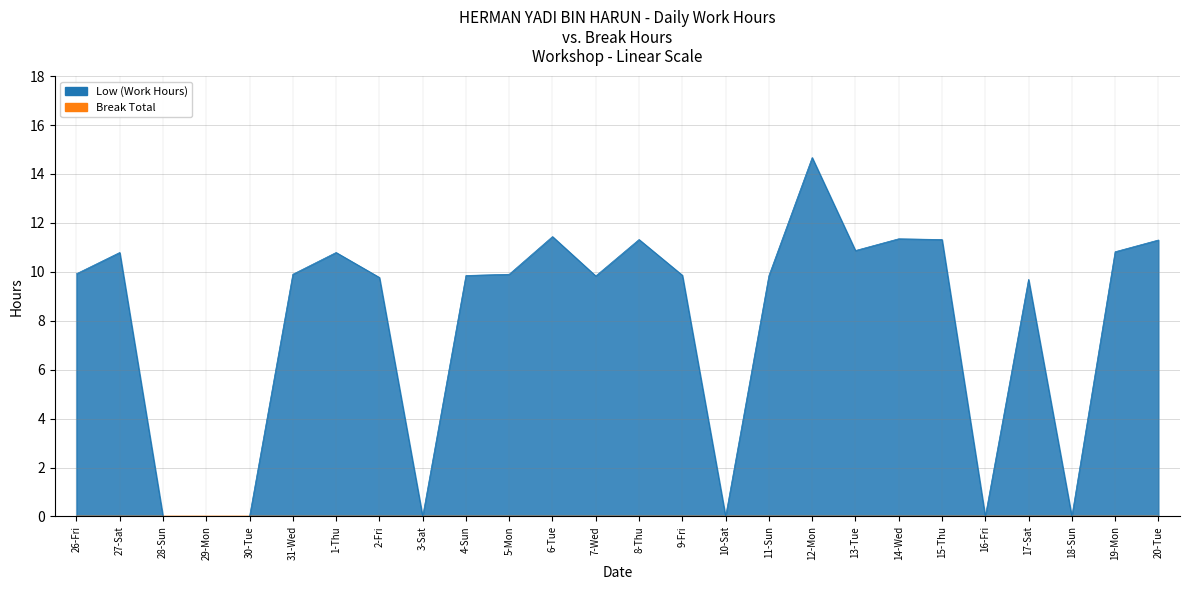

What is the change in value from 3-Sat to 14-Wed?

+11.3